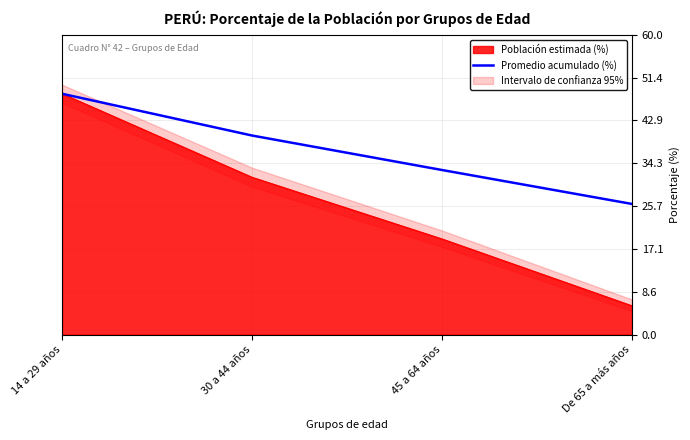

At which label does Promedio acumulado (%) reach its minimum?

De 65 a más años